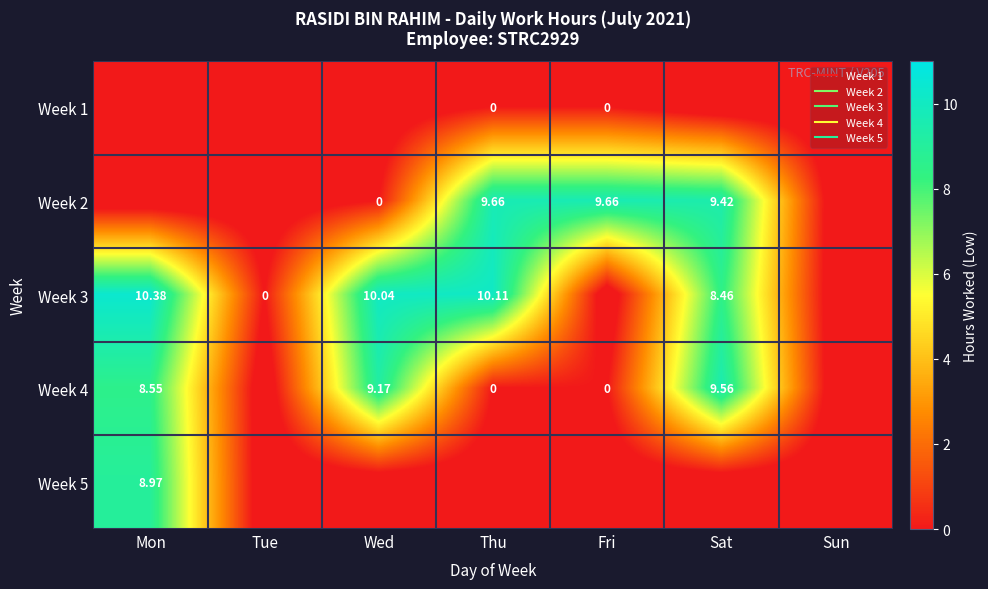

At which label does Week 1 reach its peak?

Thu